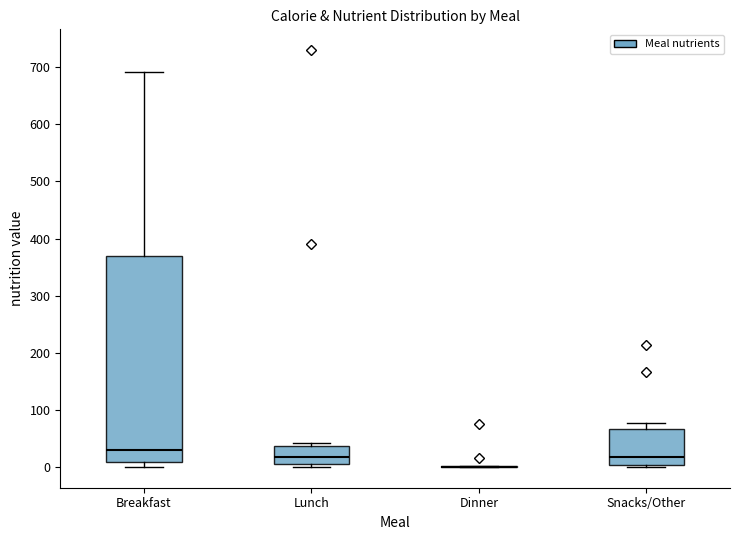

Reading left to right, transcribe this box plot: for each box, give where its median line is, the range the box spans, and where its two whiskers end, as read against the y-axis. The values are not printed on the chart, so give them approximately, as read against the axis.

Breakfast: median 30, box 10 to 370, whiskers 0 to 690
Lunch: median 20, box 0 to 40, whiskers 0 (just below the box's lower edge) to 40 (just above the box's upper edge)
Dinner: box collapsed to a line at 0, whiskers 0 to 0
Snacks/Other: median 20, box 0 to 70, whiskers 0 (just below the box's lower edge) to 80